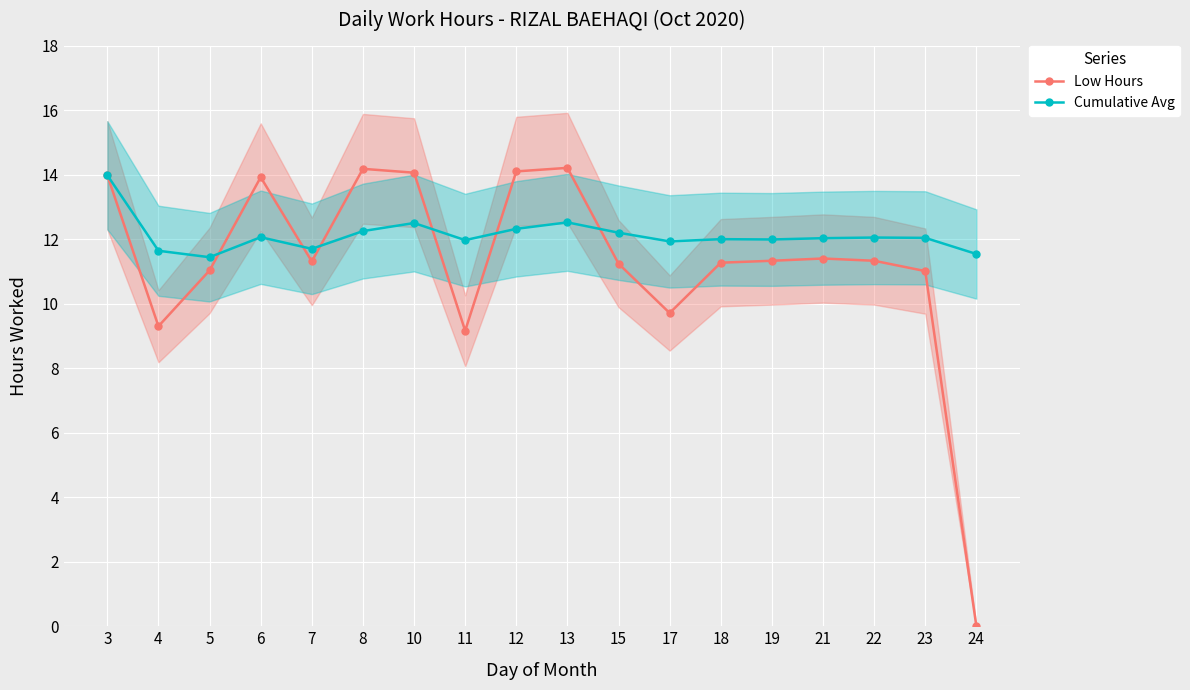

Reading left to right, what are all the values shown in this chart?

Low Hours: 3=14.0	4=9.3	5=11.0	6=13.9	7=11.3	8=14.2	10=14.1	11=9.2	12=14.1	13=14.2	15=11.2	17=9.7	18=11.3	19=11.3	21=11.4	22=11.3	23=11.0	24=0.0
Cumulative Avg: 3=14.0	4=11.6	5=11.4	6=12.1	7=11.7	8=12.2	10=12.5	11=12.0	12=12.3	13=12.5	15=12.2	17=11.9	18=12.0	19=12.0	21=12.0	22=12.1	23=12.0	24=11.5